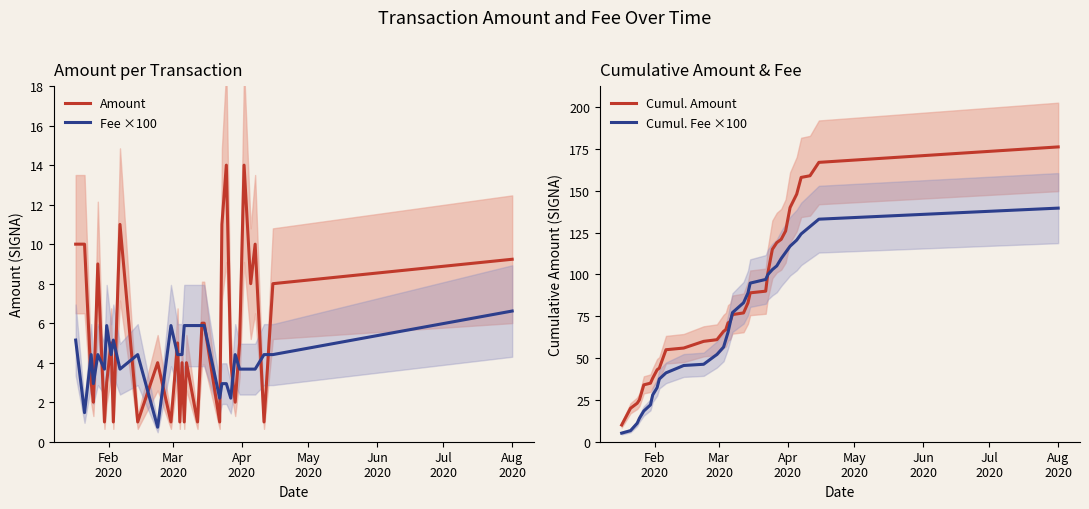

What is the maximum value for Fee ×100?

6.6